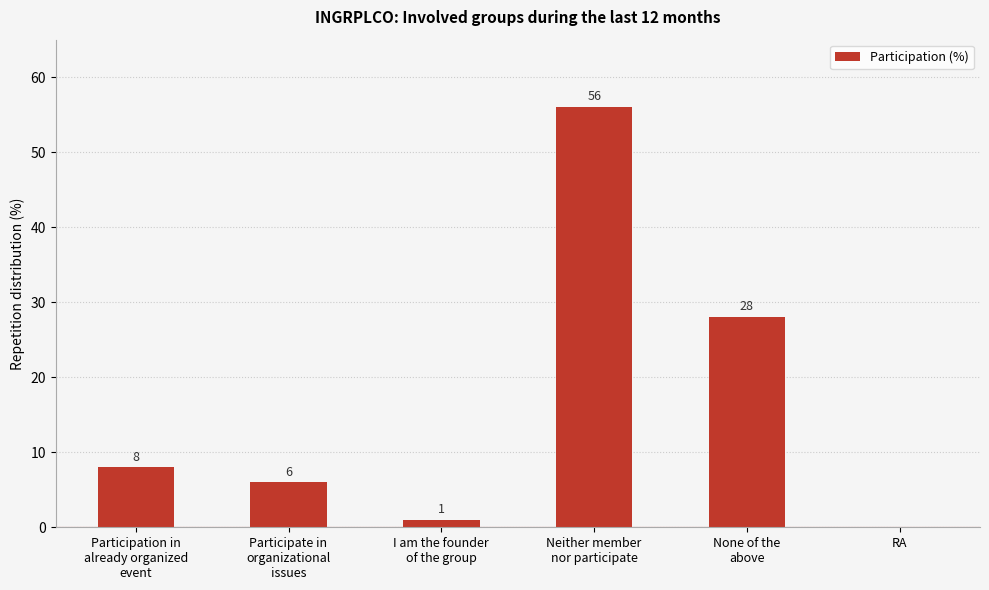

What is the greatest value displayed?

56